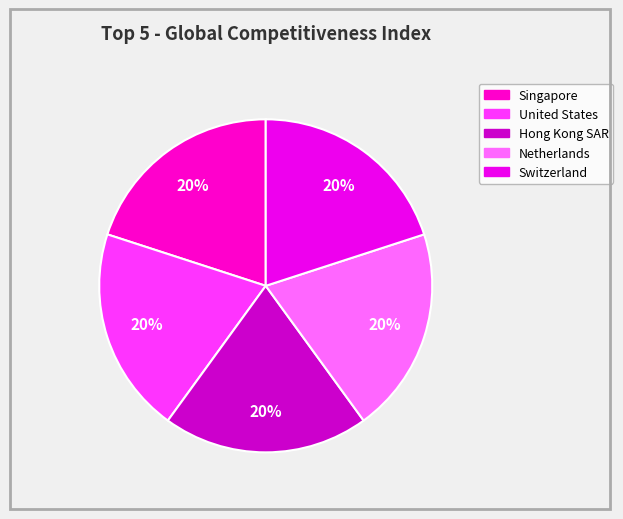

How many slices are in this pie chart?

5